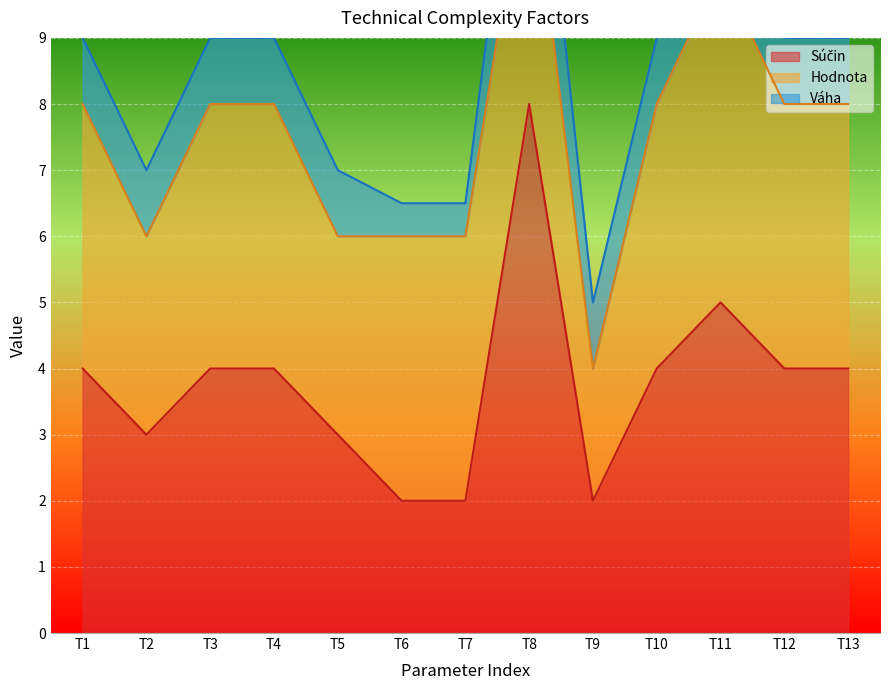

Count the number of categories in the chart.

13